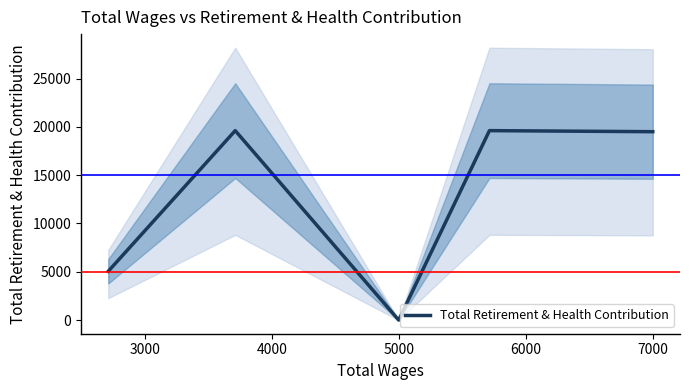

How many lines are shown in the chart?

1